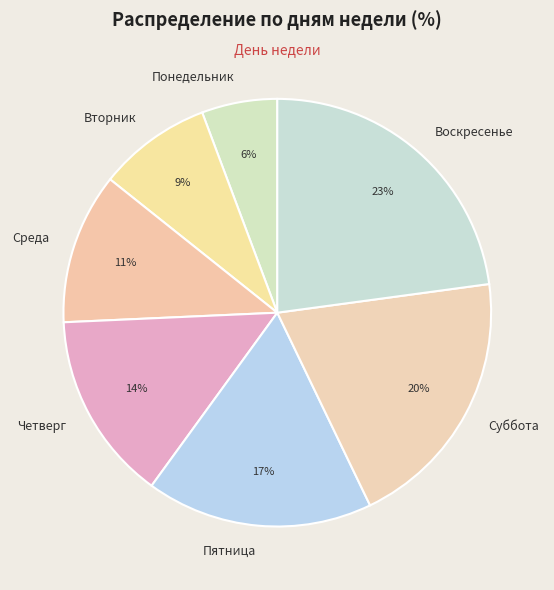

Which category has the smallest portion of the pie?

Понедельник